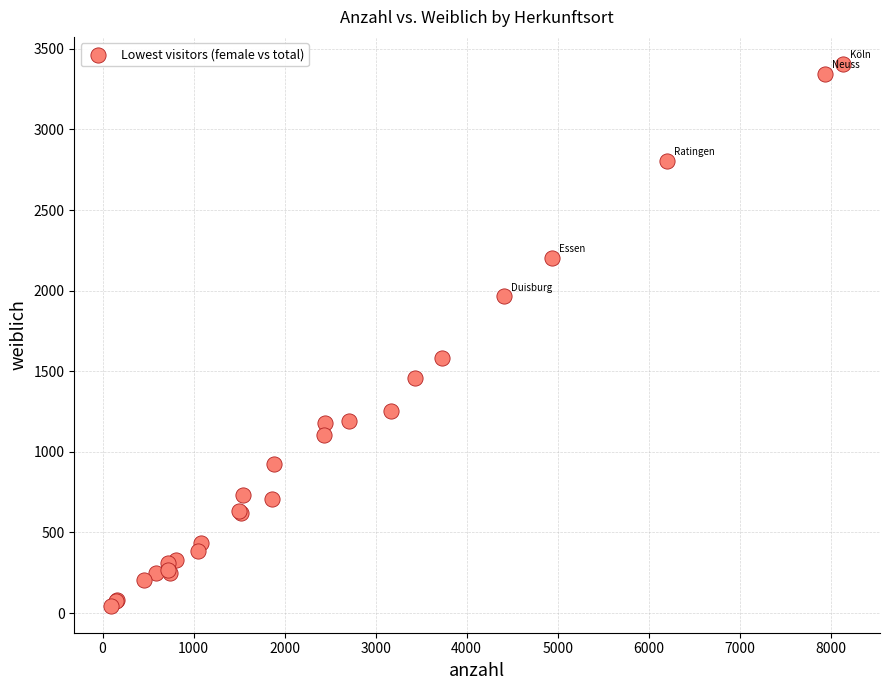

What Y value in the scatter plot is closest to 1726?

1580